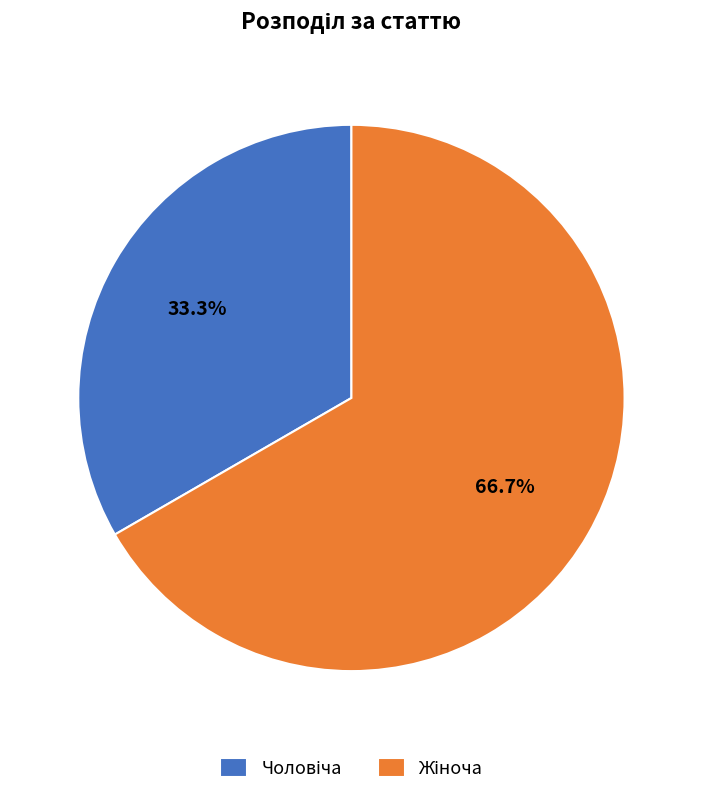

Does Жіноча account for over 50% of the chart?

Yes